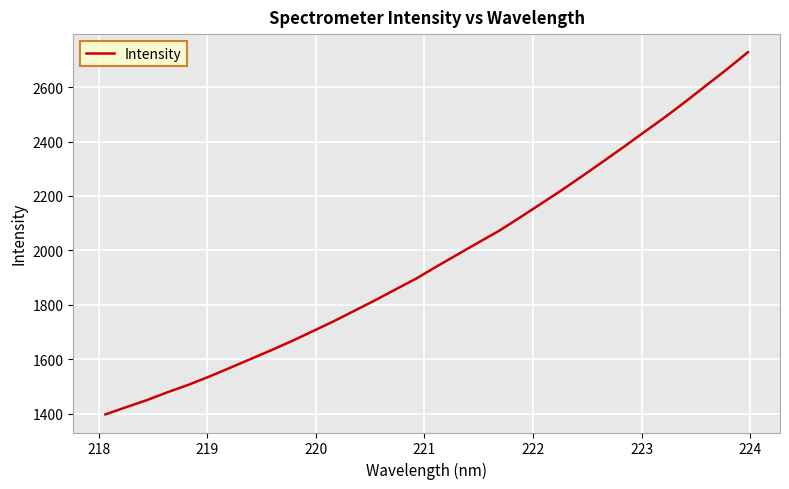

What is the smallest value displayed?

1397.0